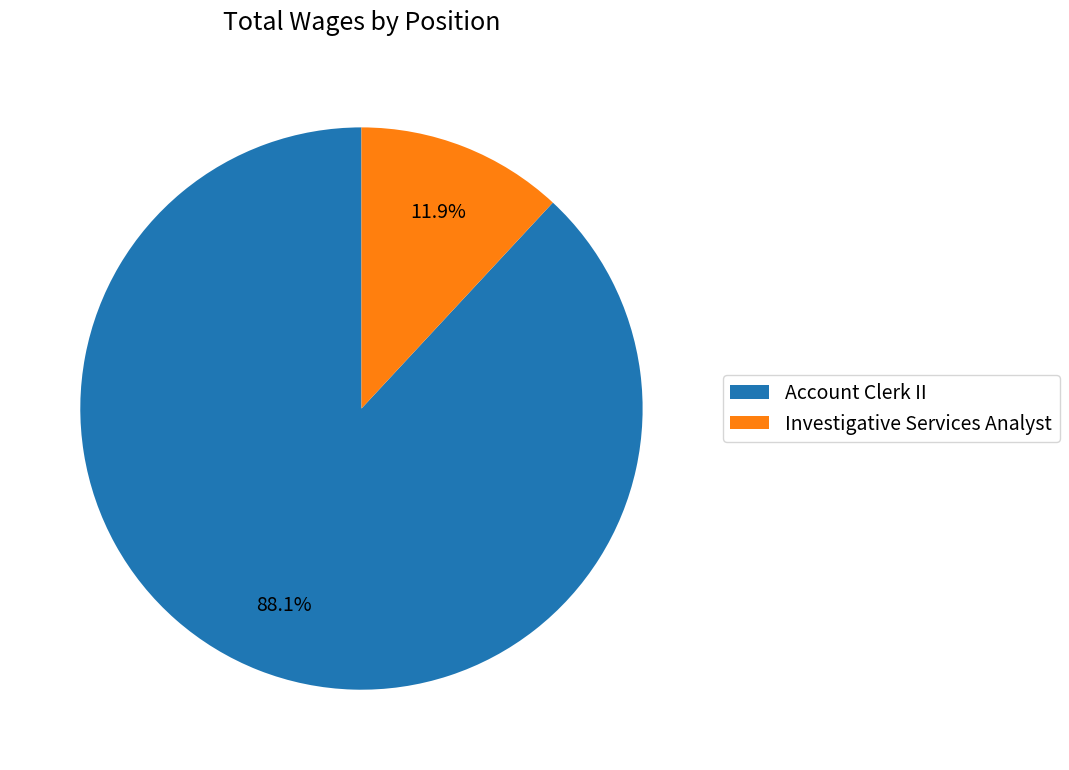

What is the majority slice?

Account Clerk II